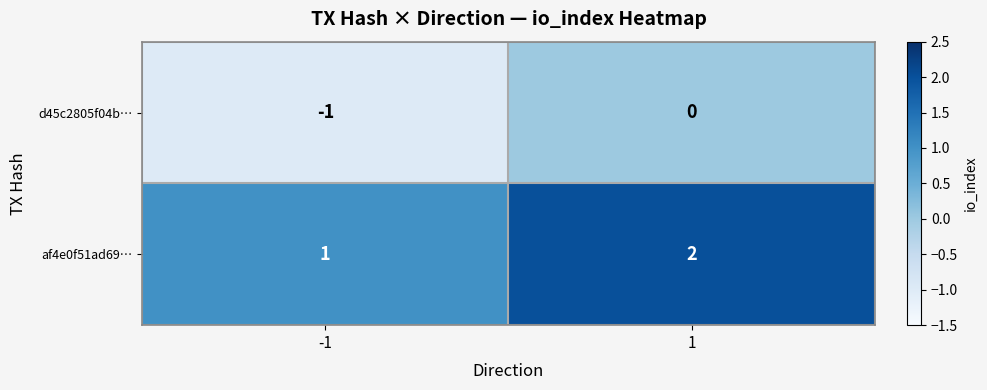

True or false: d45c2805f04b… has a value of 1 at 1.

False